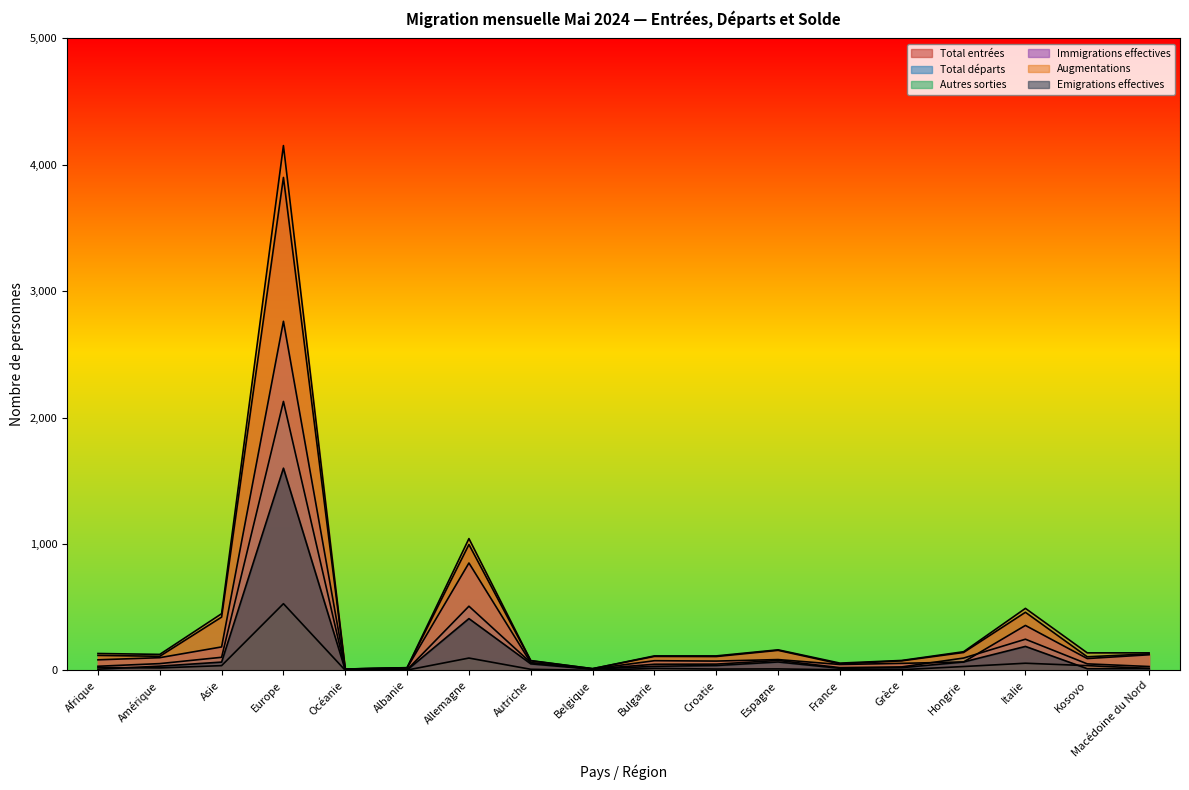

At which category does the chart reach its peak across all series?

Europe